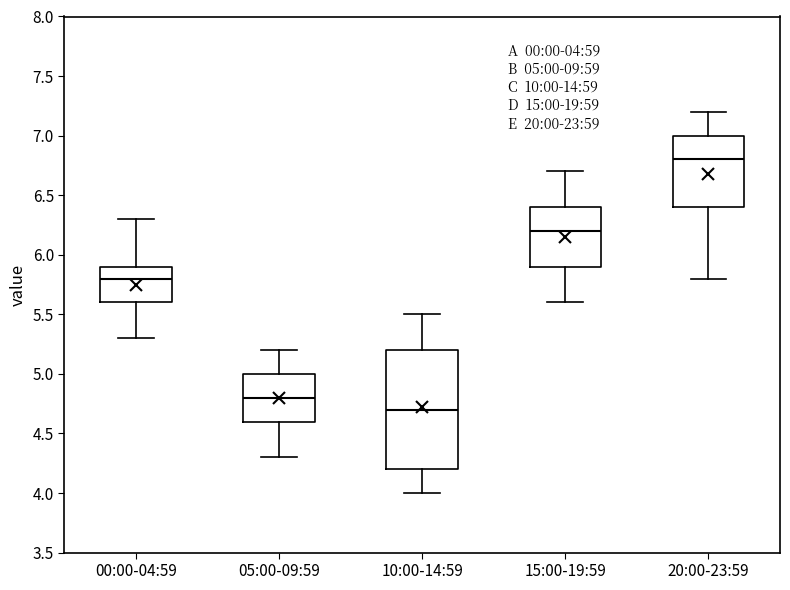

Which box's median line is the lowest?

10:00-14:59